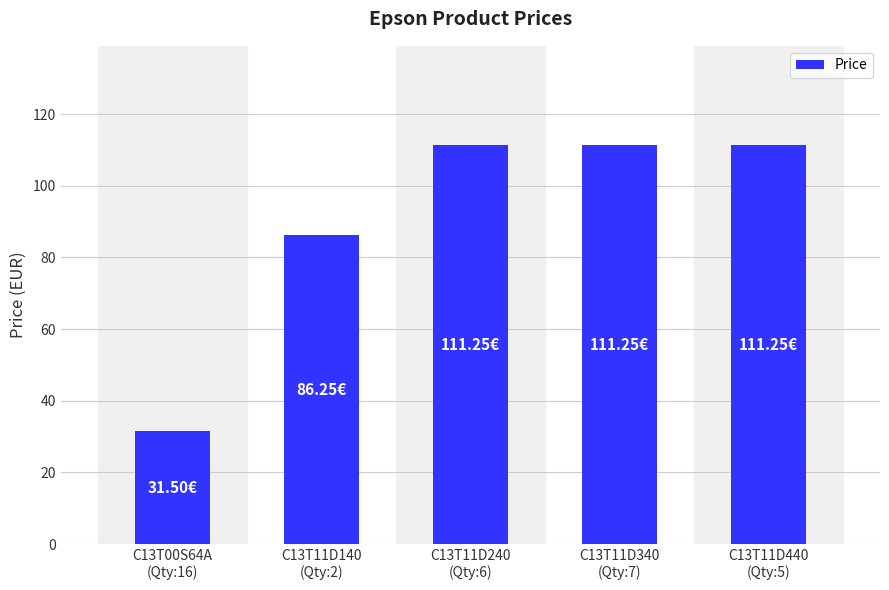

What is the difference between the maximum and second lowest values?

25.0